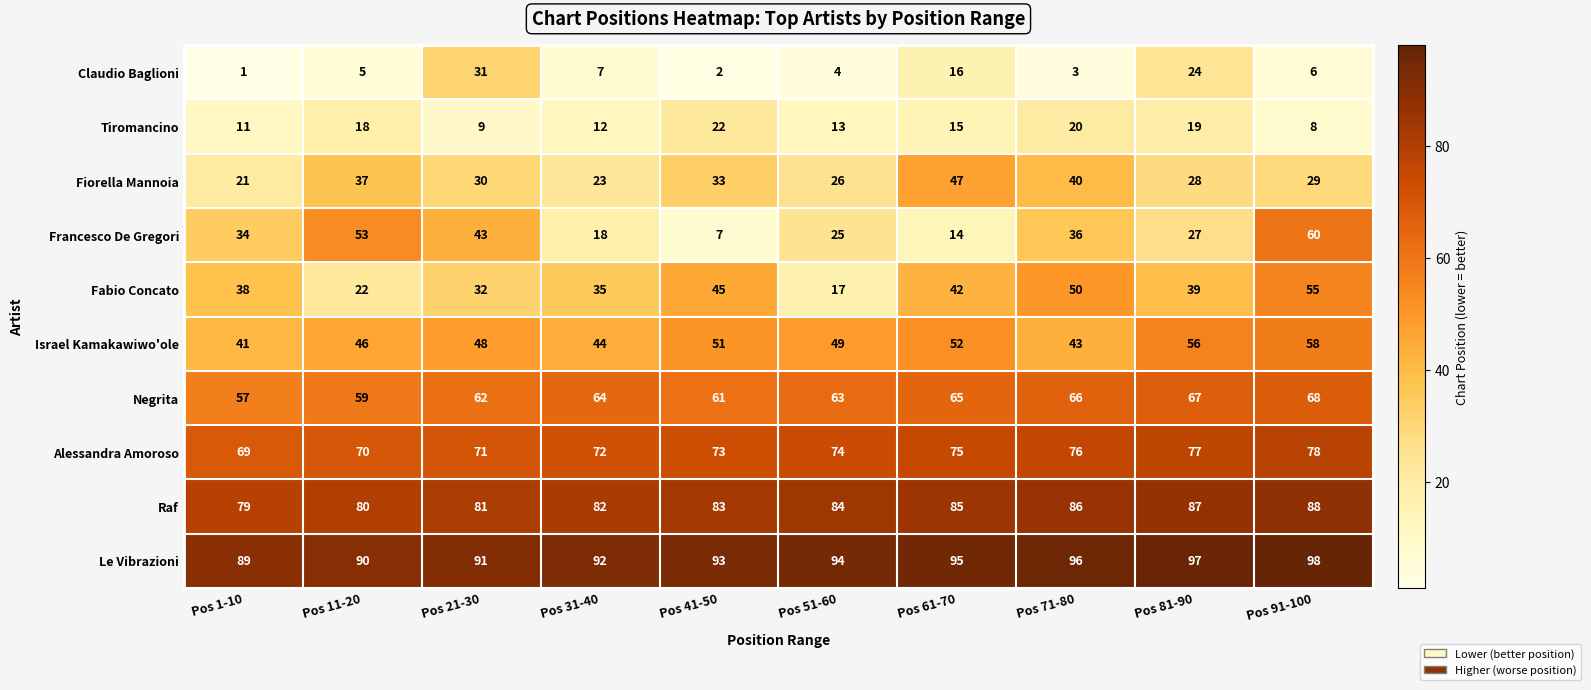

Which series changed the most between Pos 31-40 and Pos 71-80?

Francesco De Gregori